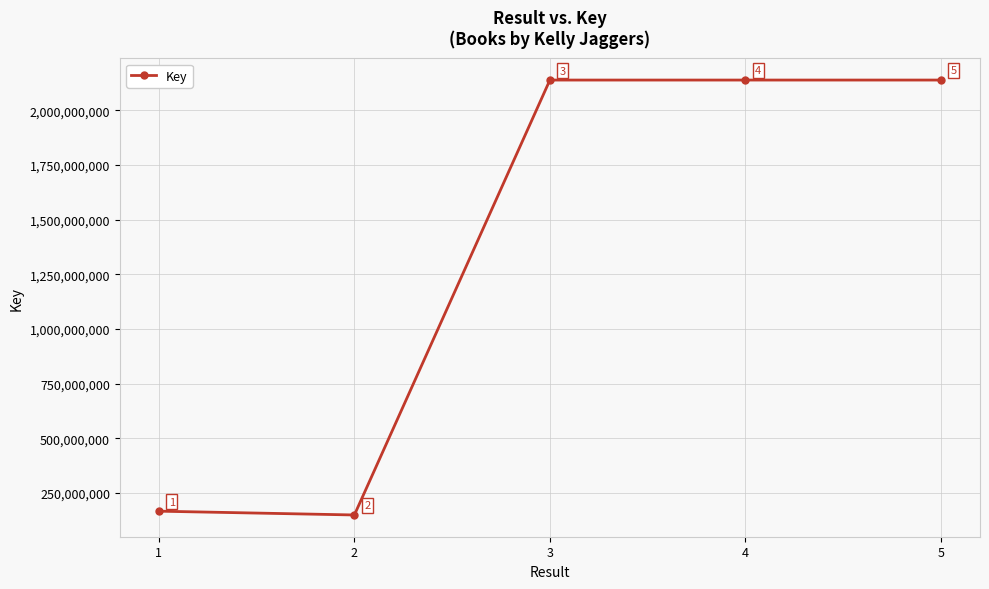

What is the value of the 5th point from the left?

2137689624